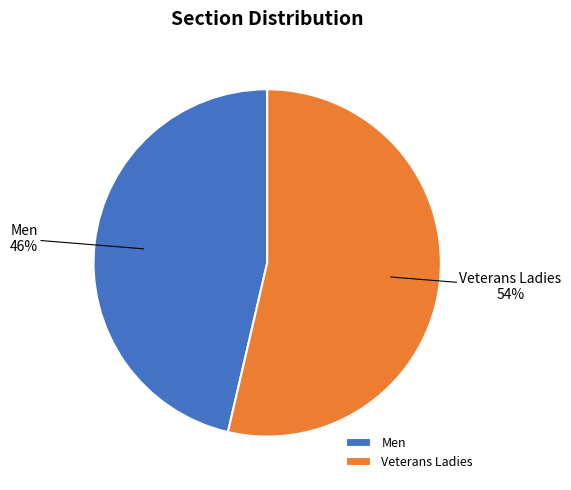

Does any single category account for the majority?

Yes